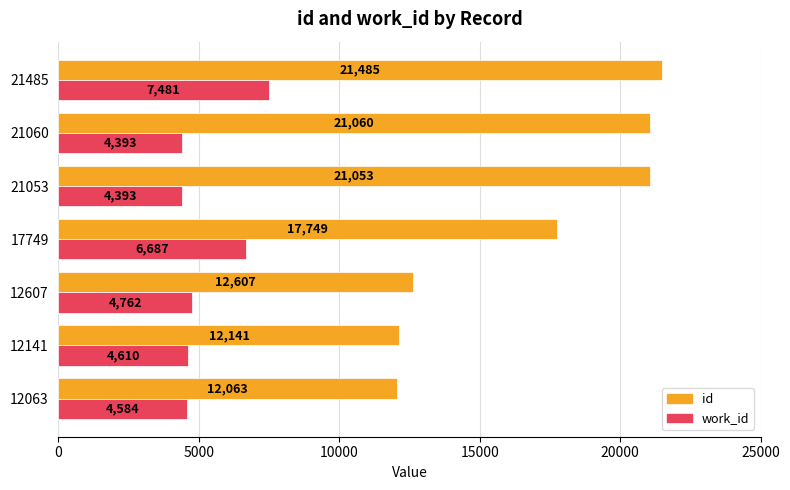

Which series changed the most between 12063 and 12141?

id